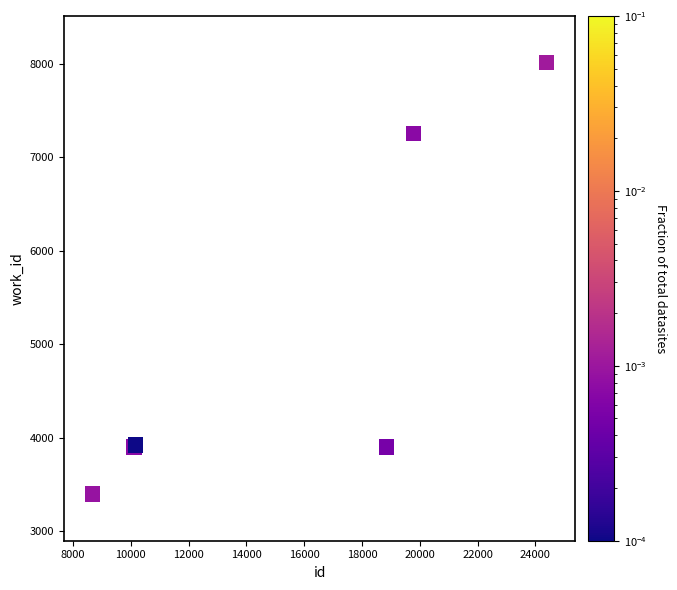

What Y value in the scatter plot is closest to 5706?

7256